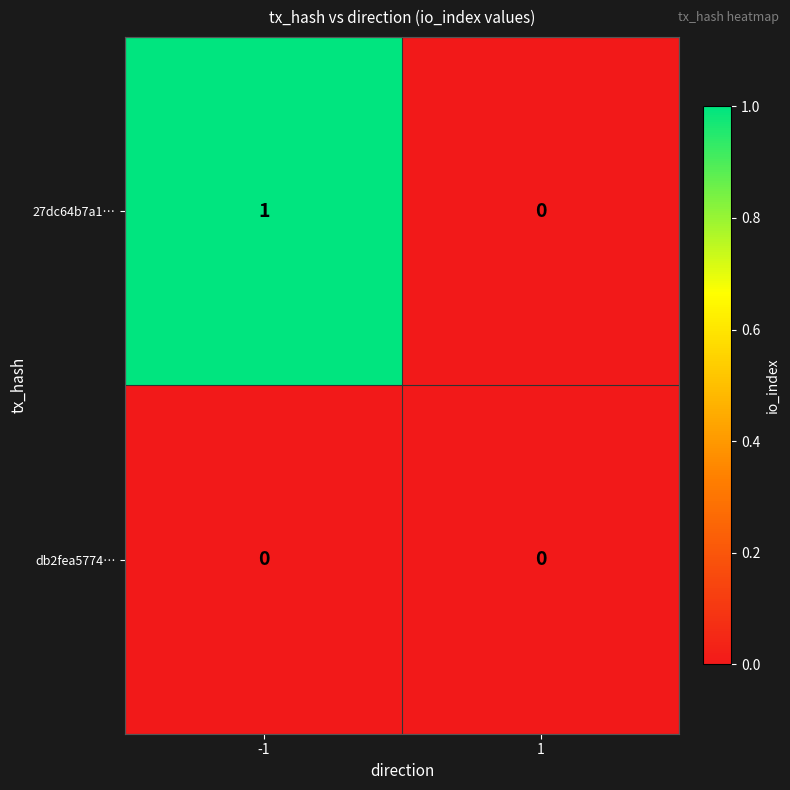

Rank the series by their average value, from highest to lowest.

27dc64b7a1…, db2fea5774…